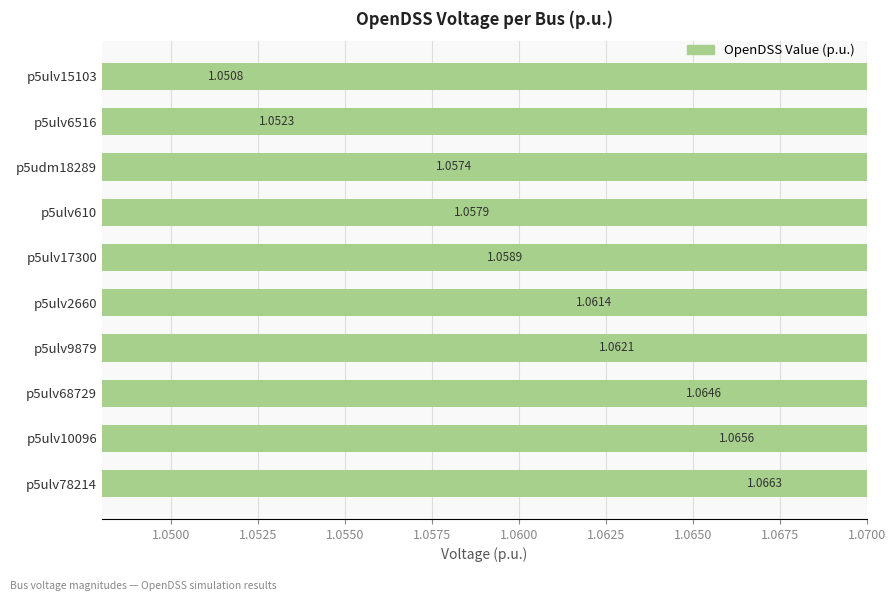

What is the value of the 9th bar from the left?

1.1